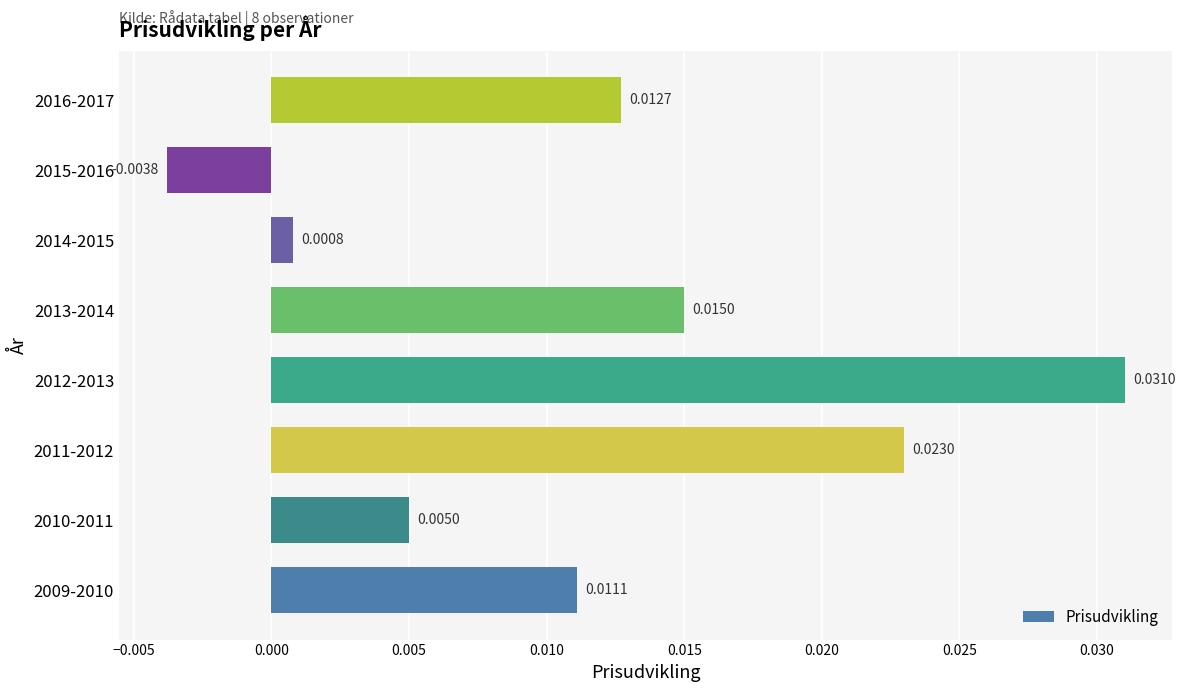

Which label corresponds to the smallest value in the chart?

2015-2016